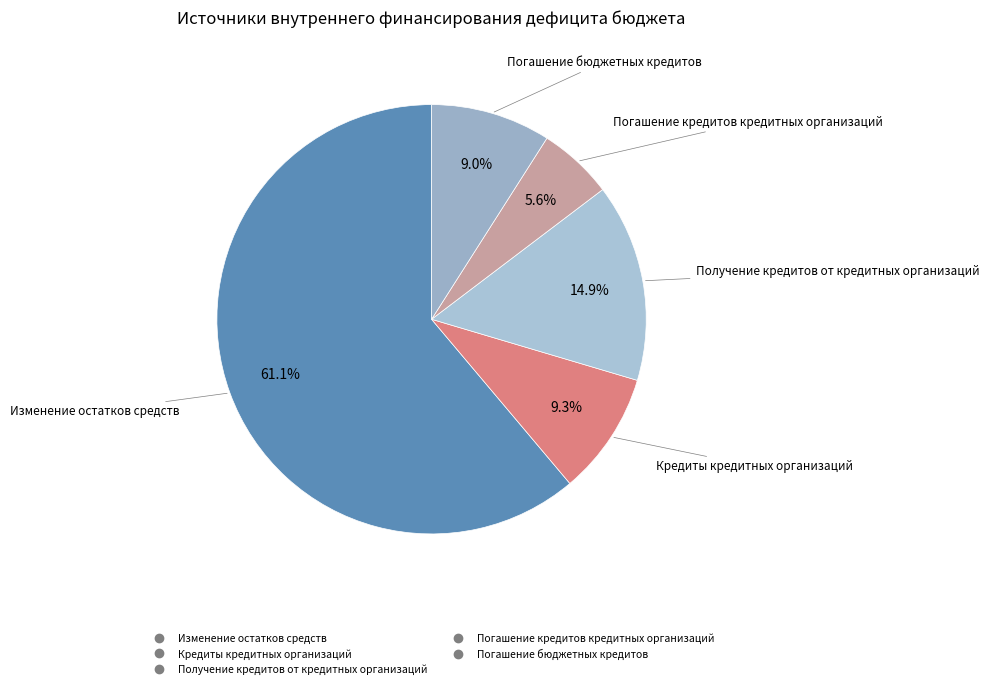

How many slices are in this pie chart?

5